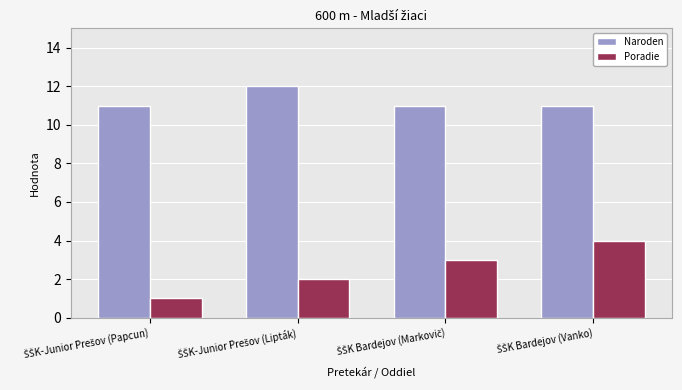

Reading right to left, extract all data points from this chart.

Naroden: 11	11	12	11
Poradie: 4	3	2	1